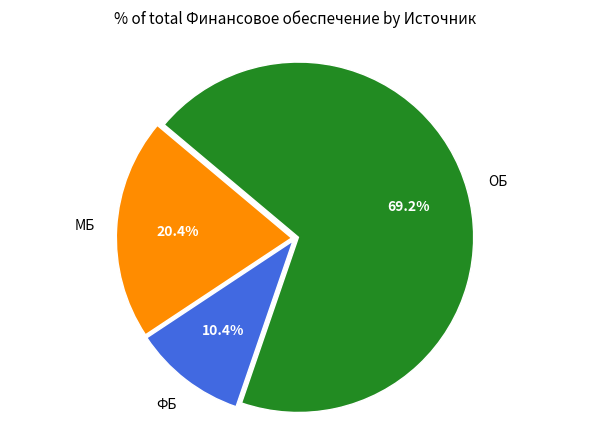

What is the total percentage of МБ and ФБ?

30.8%